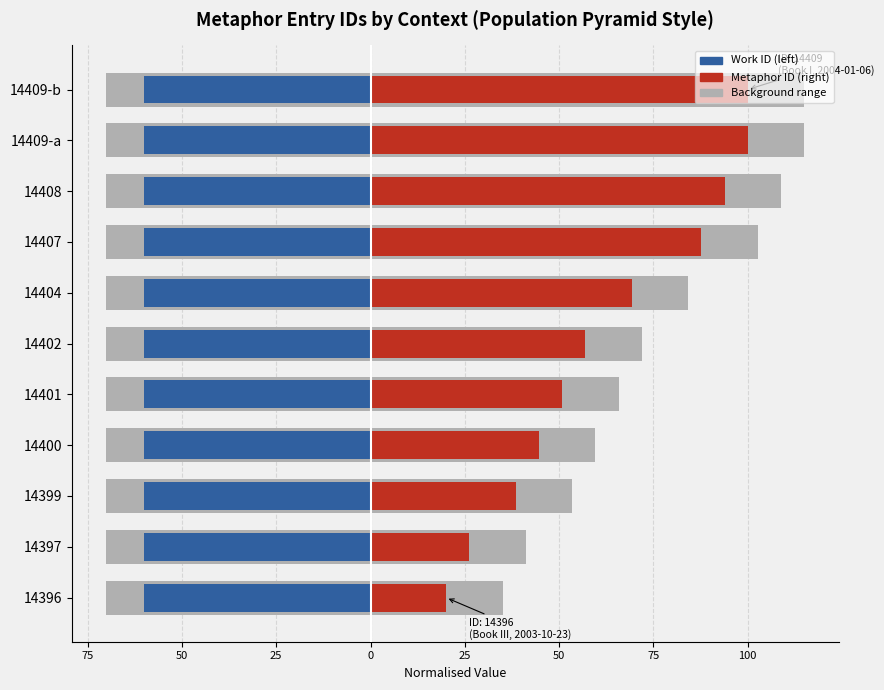

What is the highest value of the Metaphor ID (right) series?

100.0